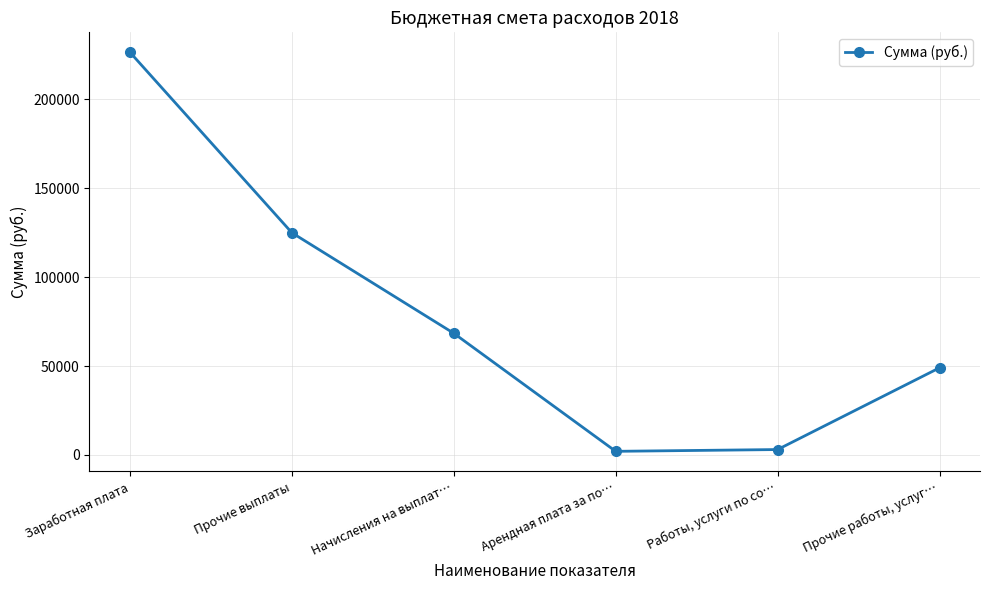

Count the number of categories in the chart.

6